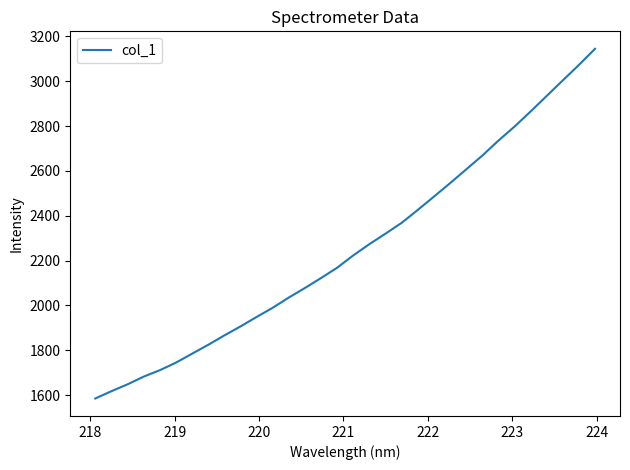

What is the maximum value shown in the chart?

3144.2